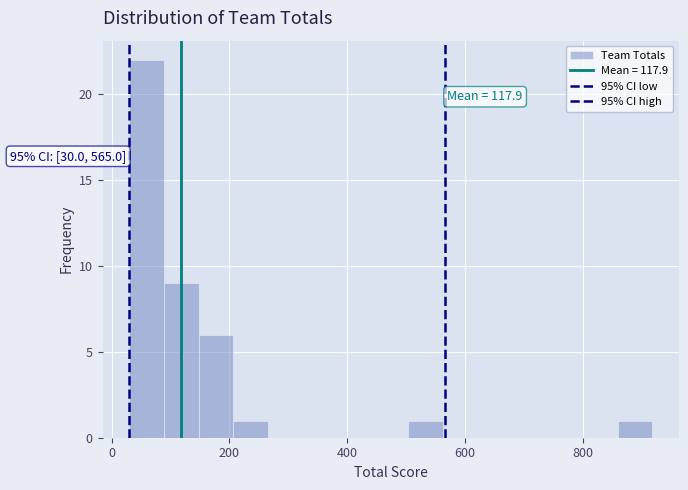

Around what value on the x-axis is the tallest bar? Give the approximate position of its centre, as read against the axis.

60